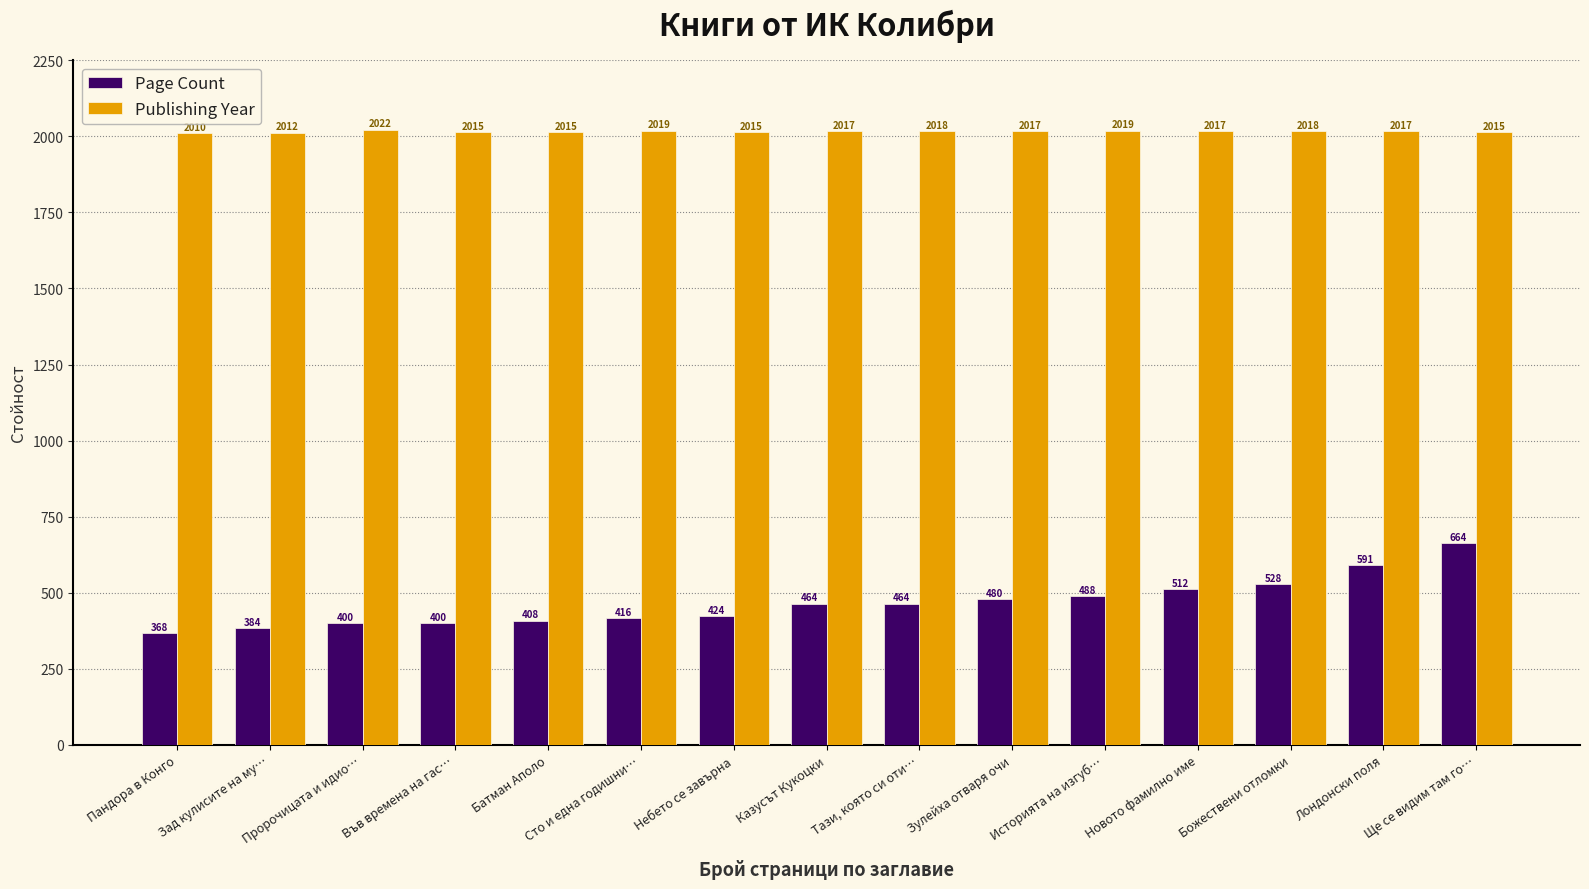

Are the bars grouped side by side (vs. stacked)?

Yes